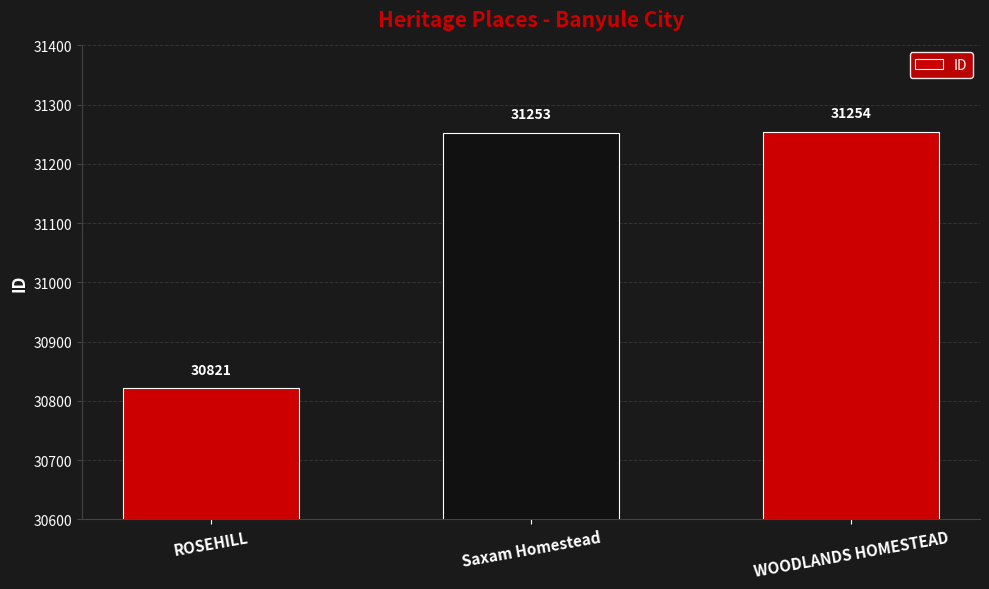

Reading right to left, what are all the values shown in this chart?

31254	31253	30821